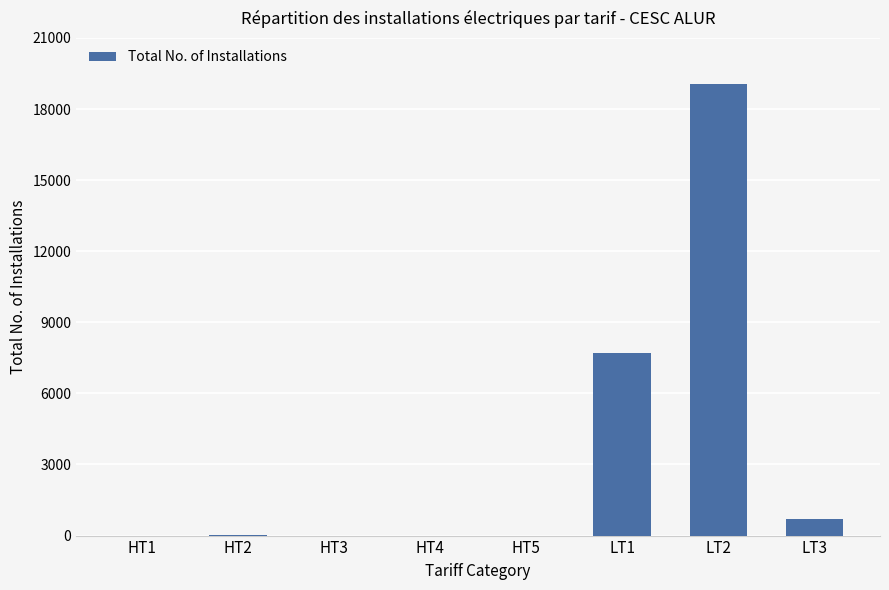

Approximately how many times larger is the value at HT1 compared to HT3?

0.7